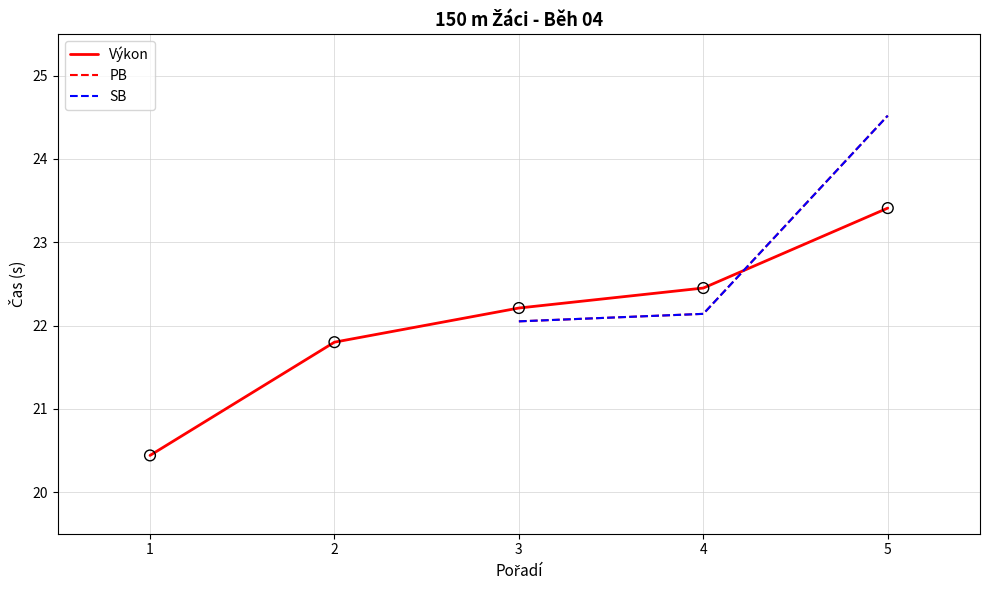

Which series contains the lowest Y value?

Výkon